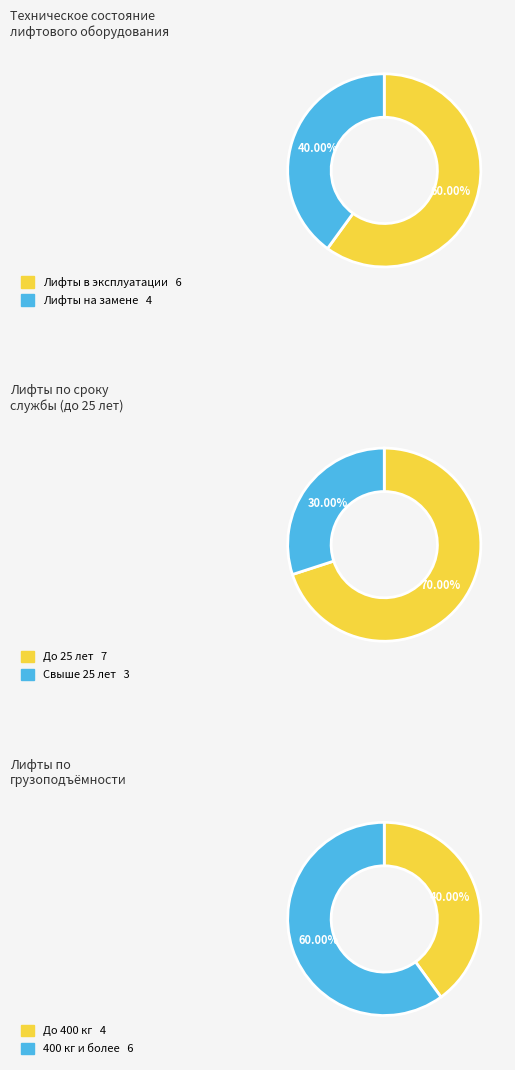

To the nearest percent, what is the combined percentage of 1 and 0?

100%